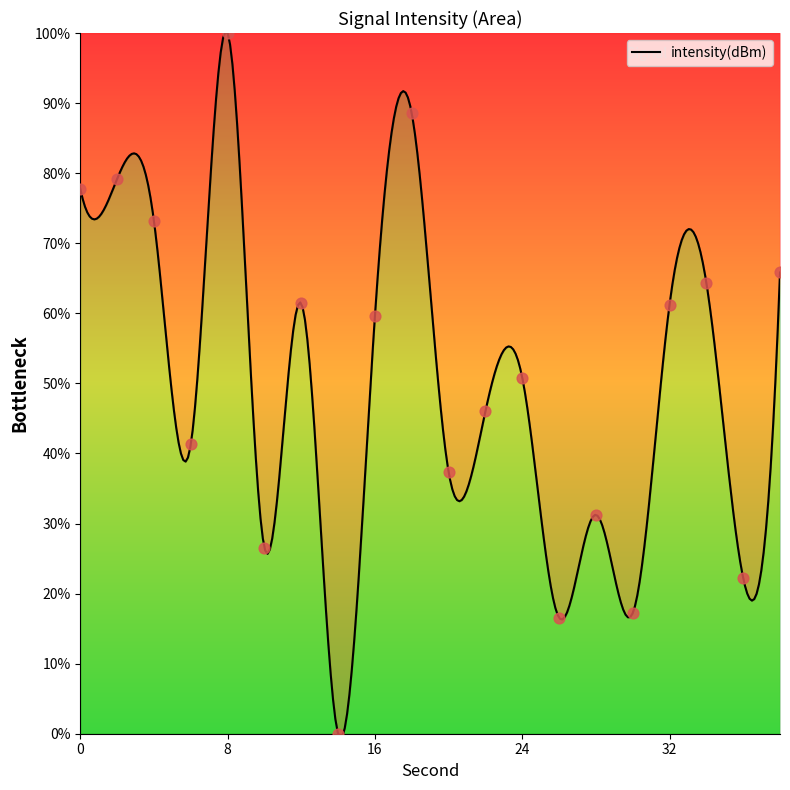

Approximately how many times larger is the value at 8 compared to 24?

2.0